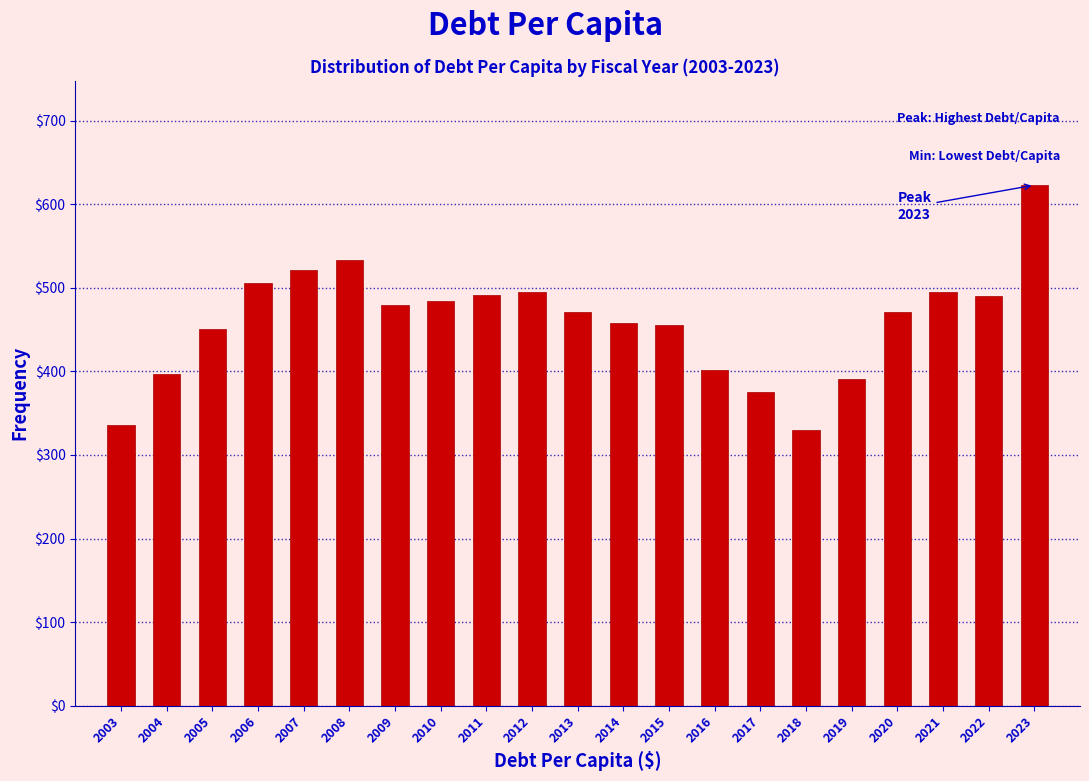

What is the value of the 21st bar from the left?

623.0